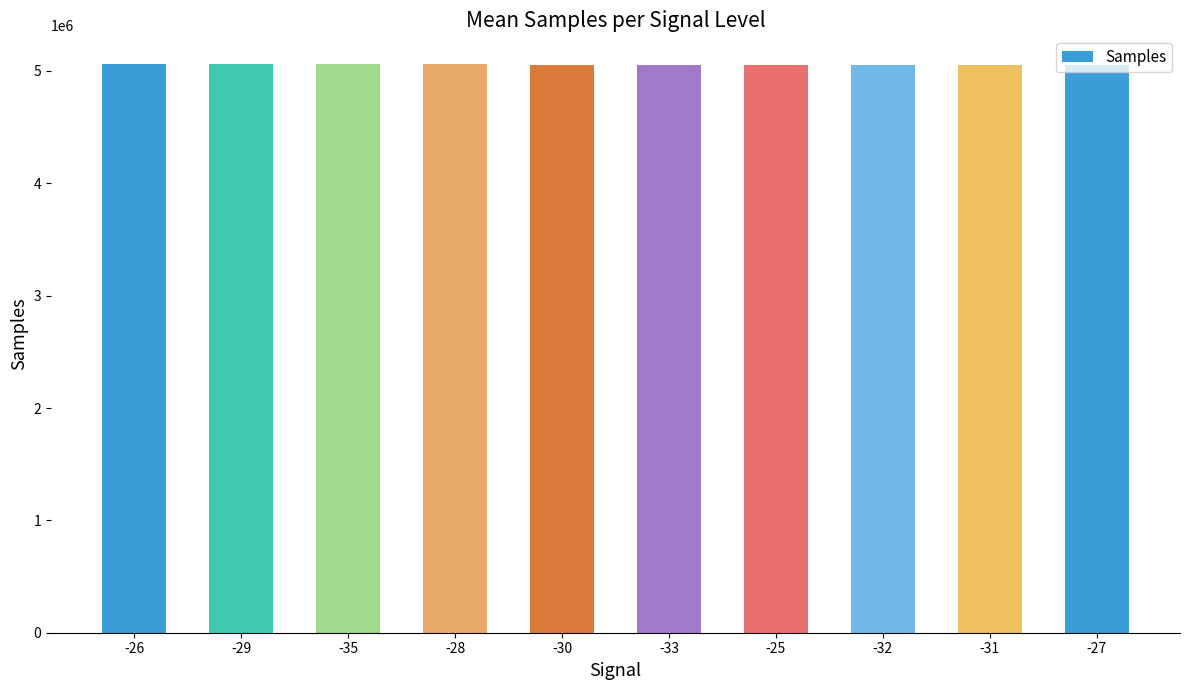

What is the difference between the maximum and second lowest values?

8713.0